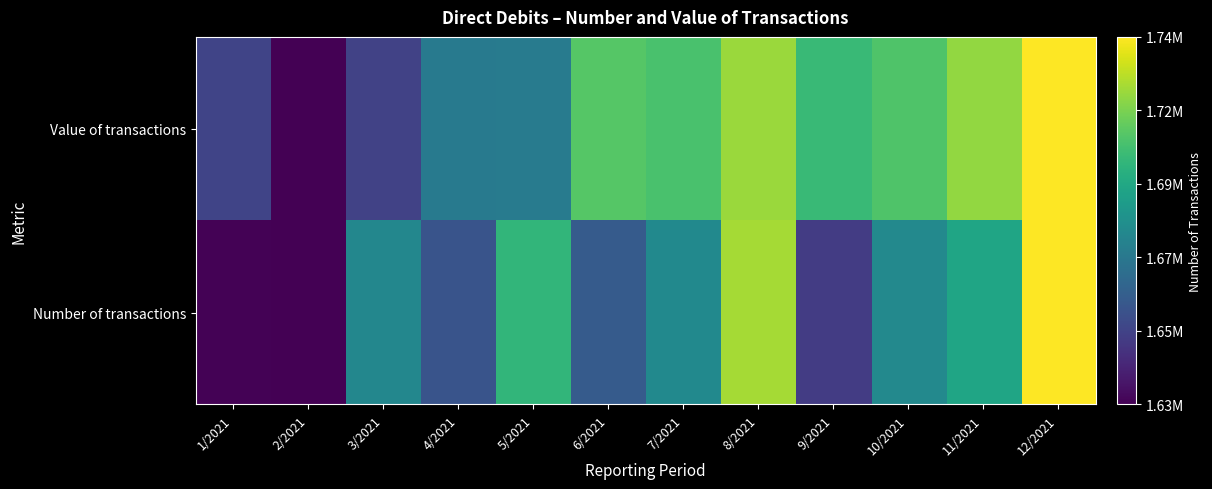

Reading right to left, what are all the values shown in this chart?

Number of transactions: 12/2021=1.0	11/2021=0.6	10/2021=0.5	9/2021=0.2	8/2021=0.9	7/2021=0.5	6/2021=0.3	5/2021=0.7	4/2021=0.3	3/2021=0.5	2/2021=0.0	1/2021=0.0
Value of transactions: 12/2021=1.0	11/2021=0.8	10/2021=0.7	9/2021=0.7	8/2021=0.9	7/2021=0.7	6/2021=0.7	5/2021=0.4	4/2021=0.4	3/2021=0.2	2/2021=0.0	1/2021=0.2